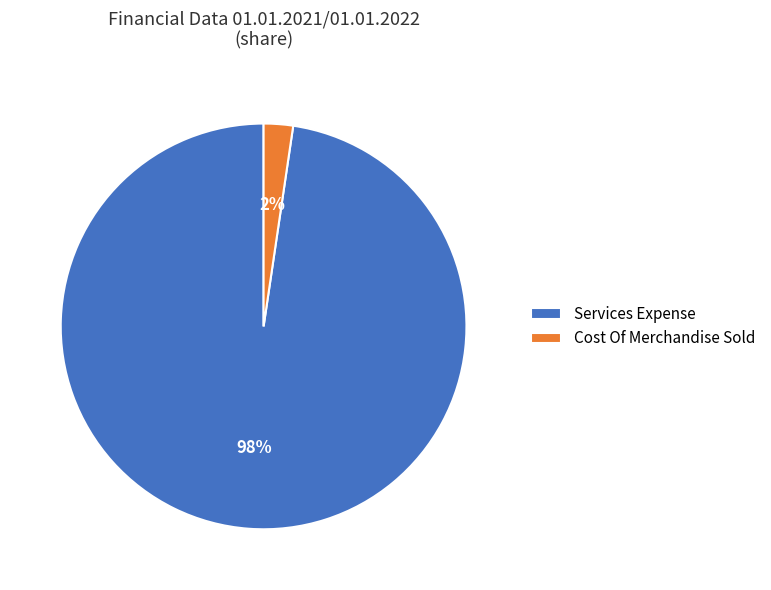

Which category accounts for the majority?

Services Expense